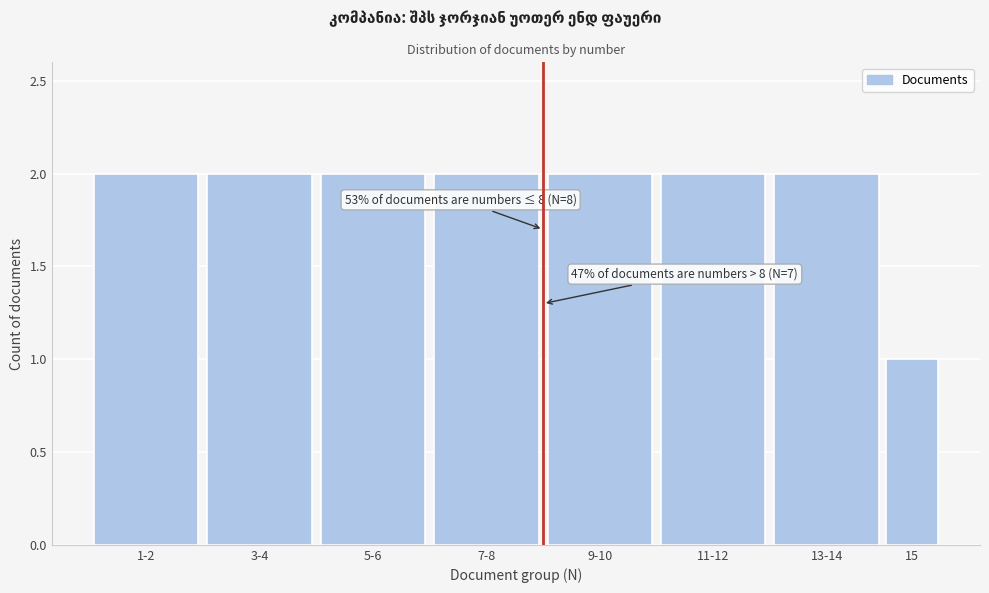

Reading right to left, list all the values displayed in this chart.

15=1	13-14=2	11-12=2	9-10=2	7-8=2	5-6=2	3-4=2	1-2=2